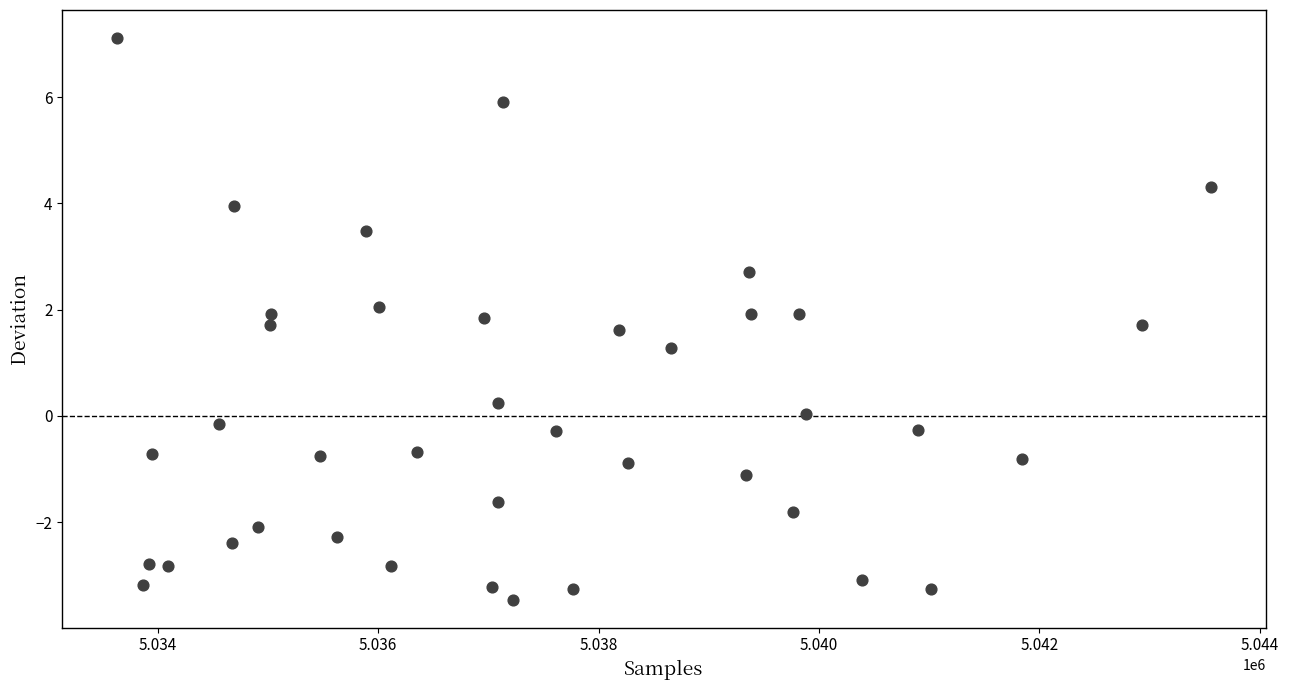

What Y value in the scatter plot is closest to 1?

1.3